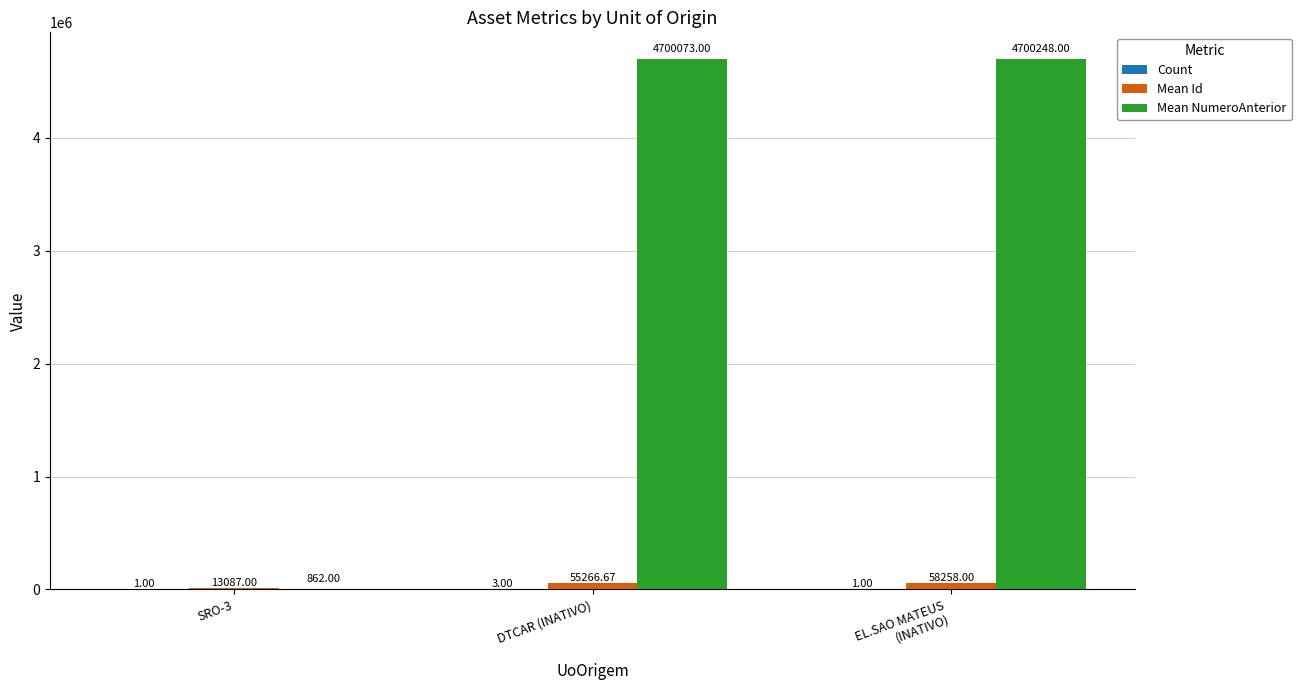

Which series has the largest total across all categories?

Mean NumeroAnterior